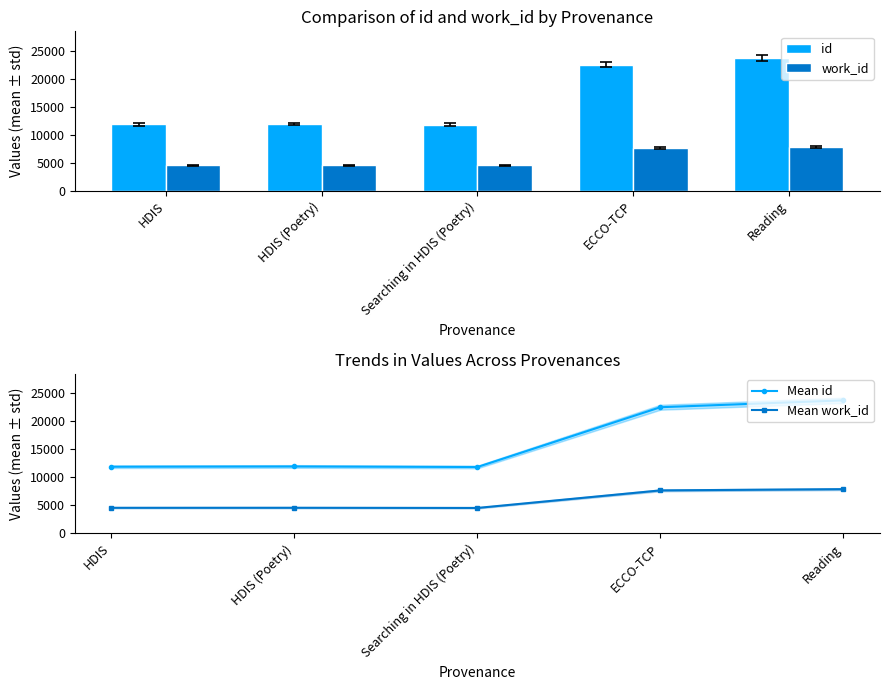

Does the chart contain stacked bars?

No